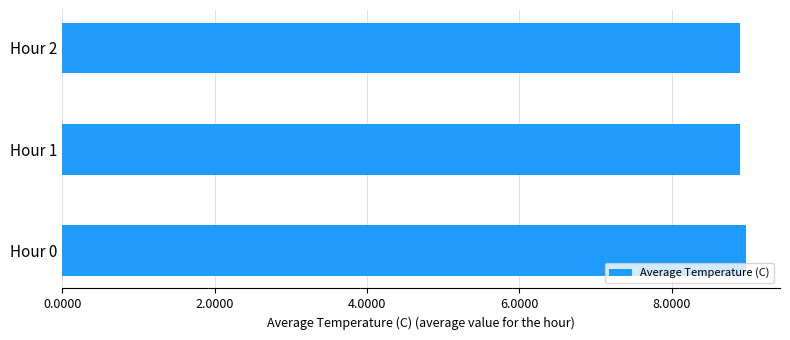

What is the average value?

8.9